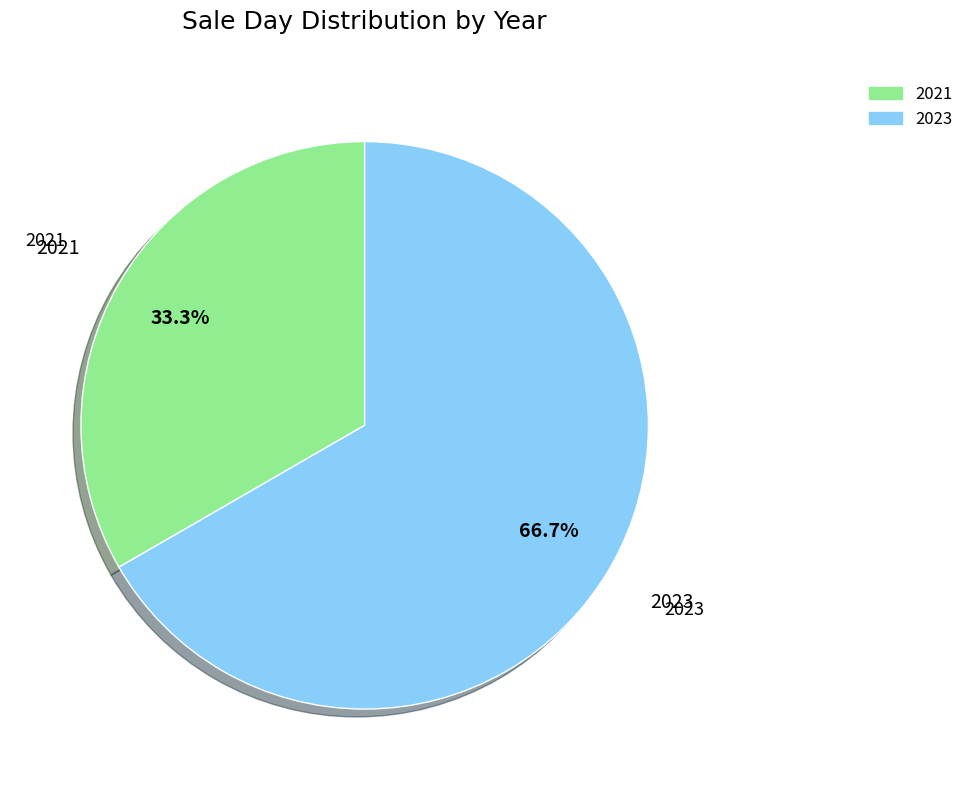

What is the ratio of the value at 2021 to the value at 2023?

0.5